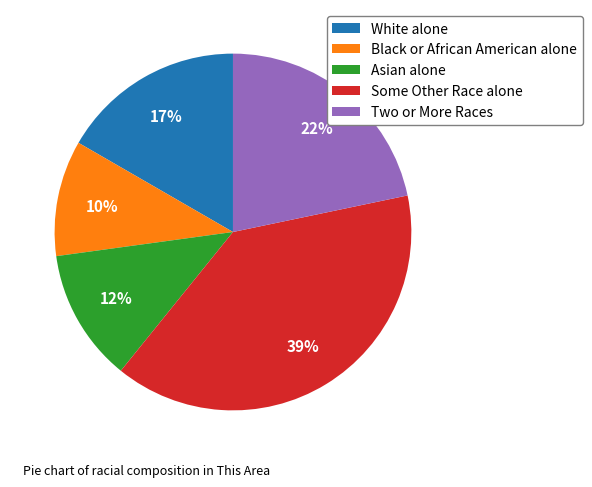

What percentage is the Black or African American alone slice, to the nearest percent?

10%